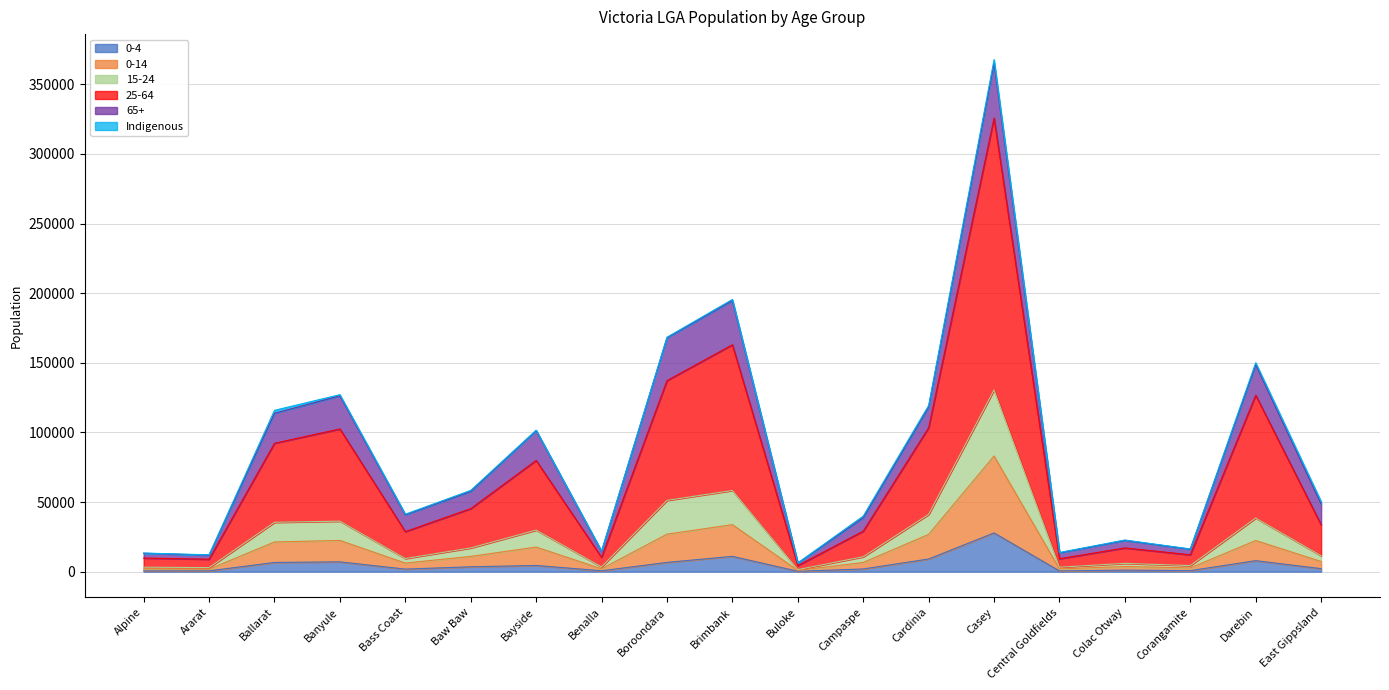

Which has a higher value, Colac Otway or Bayside?

Bayside